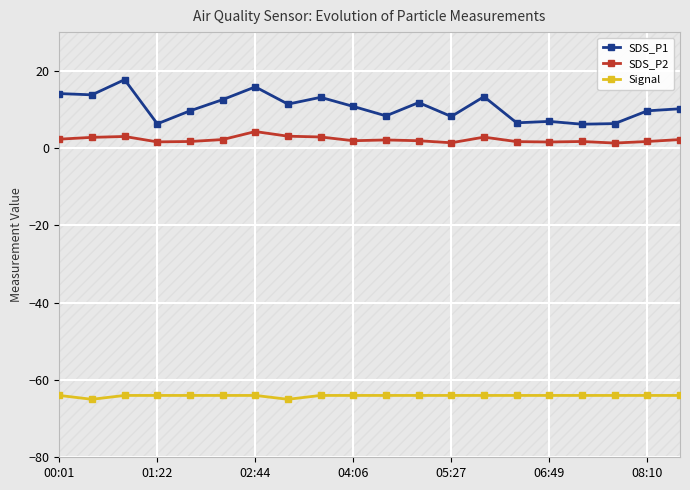

True or false: SDS_P1 and Signal intersect in this chart.

False